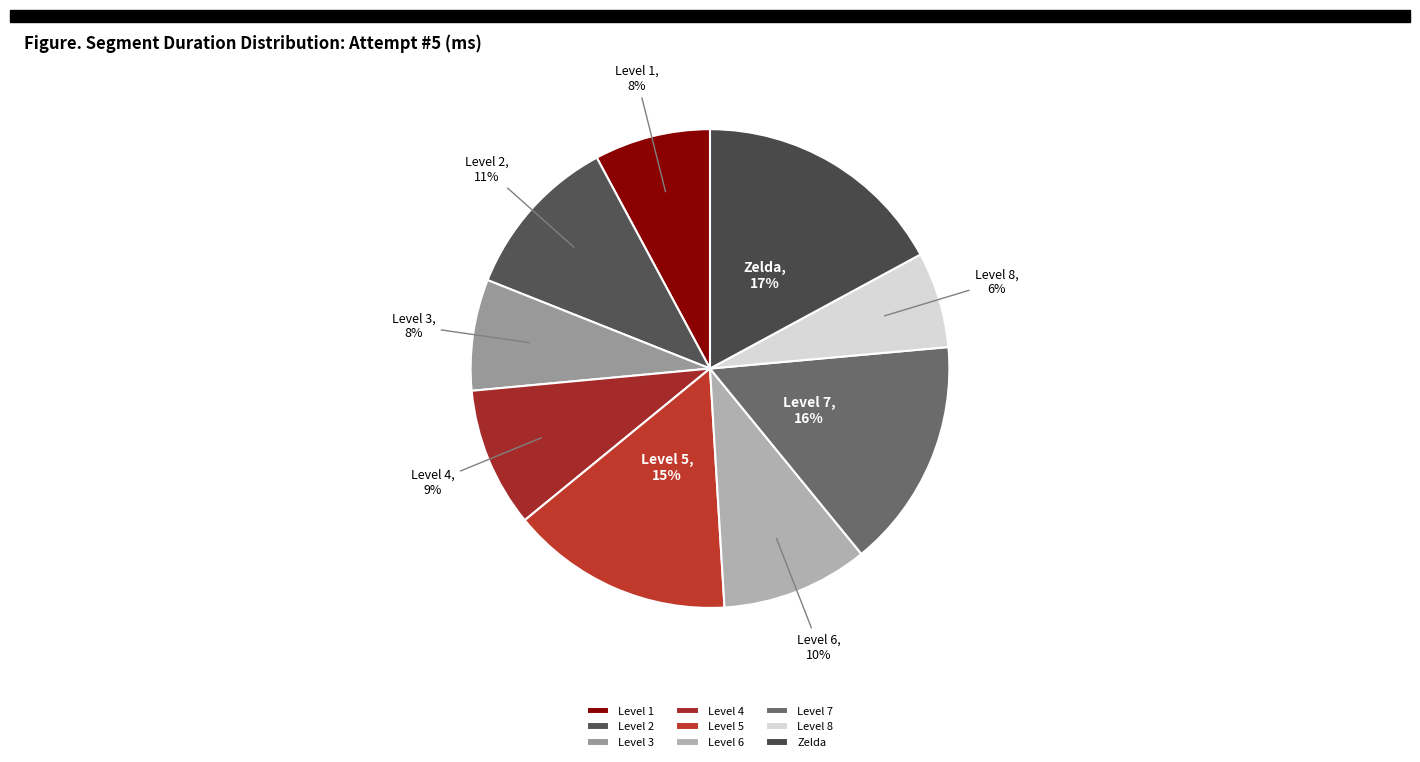

Between Level 8 and Level 2, which is larger?

Level 2